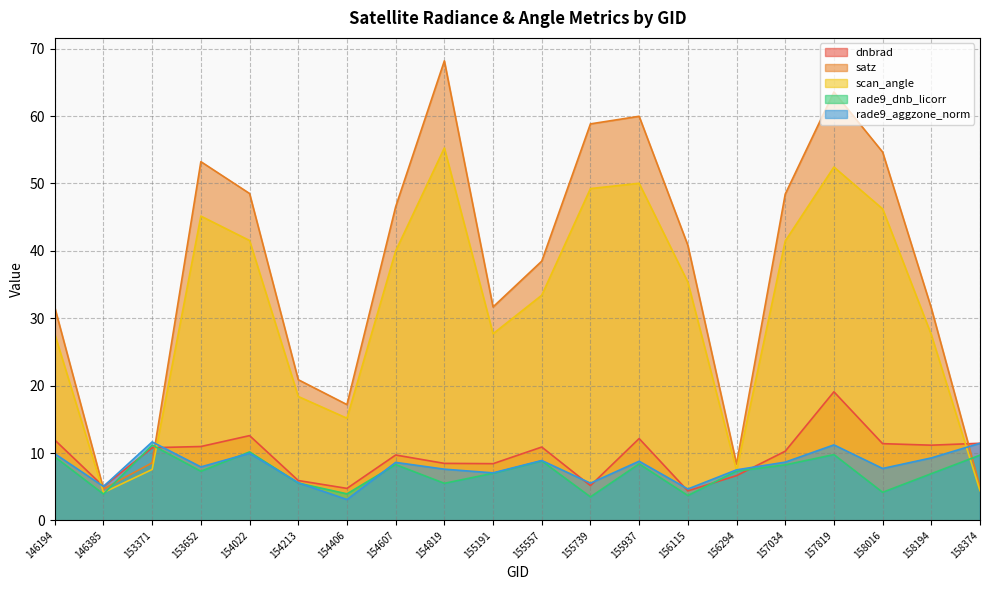

Which series has the largest total across all categories?

satz